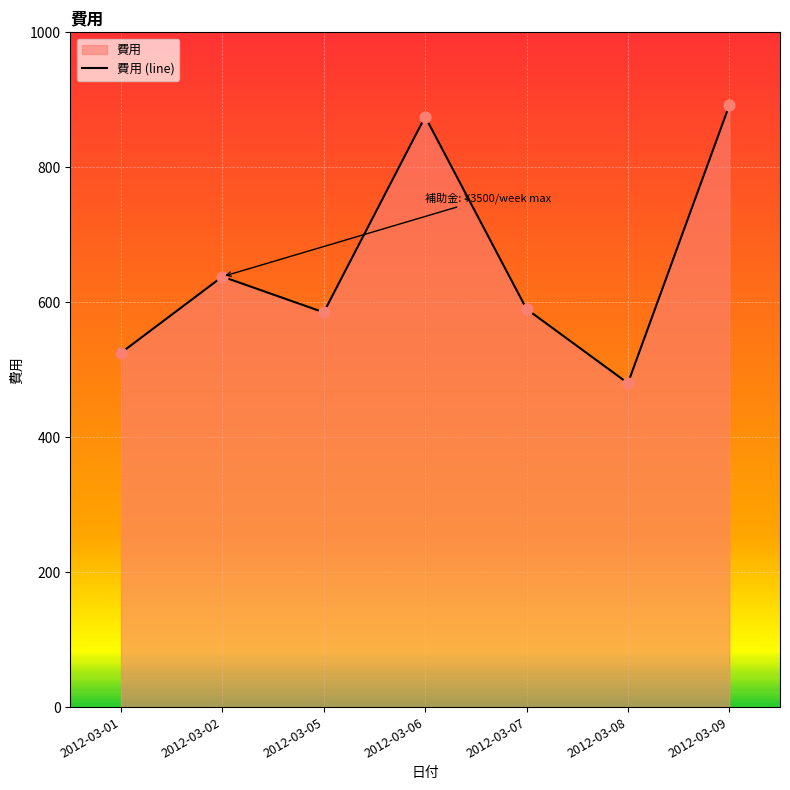

What is the change in value from 2012-03-07 to 2012-03-08?

-110